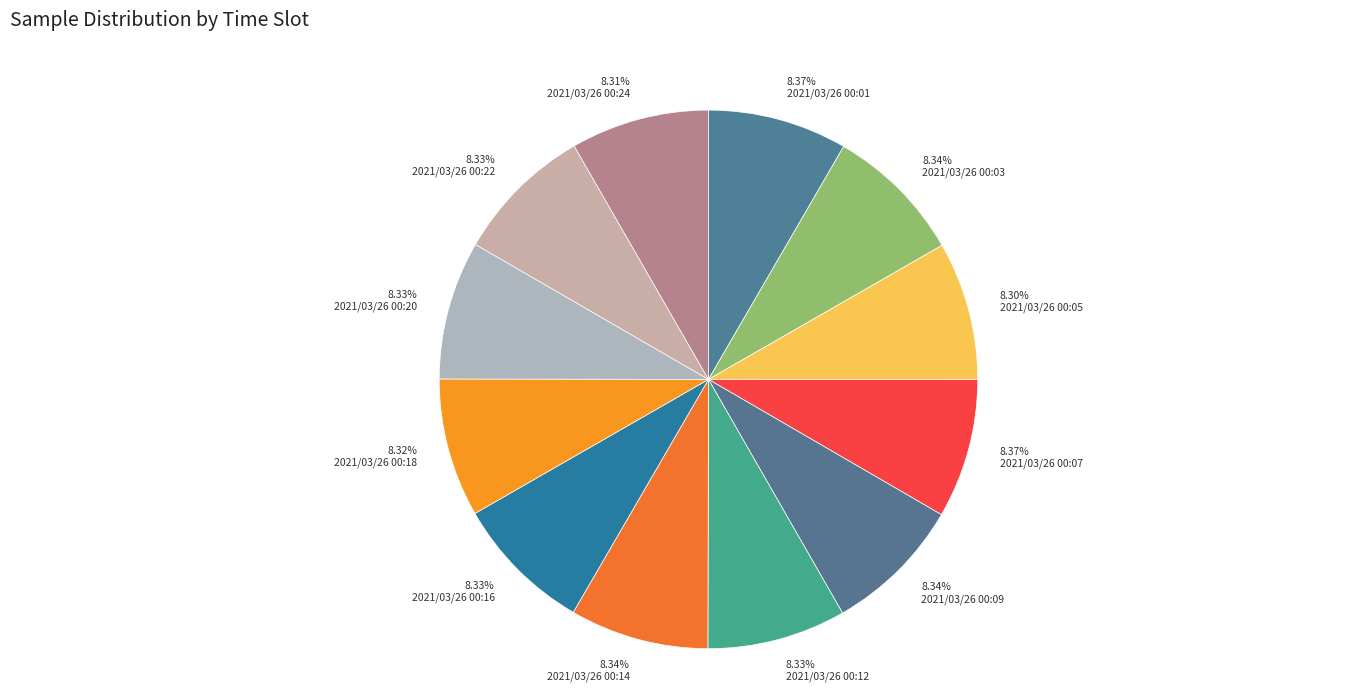

What is the ratio of the value at 2021/03/26 00:22 to the value at 2021/03/26 00:18?

1.0